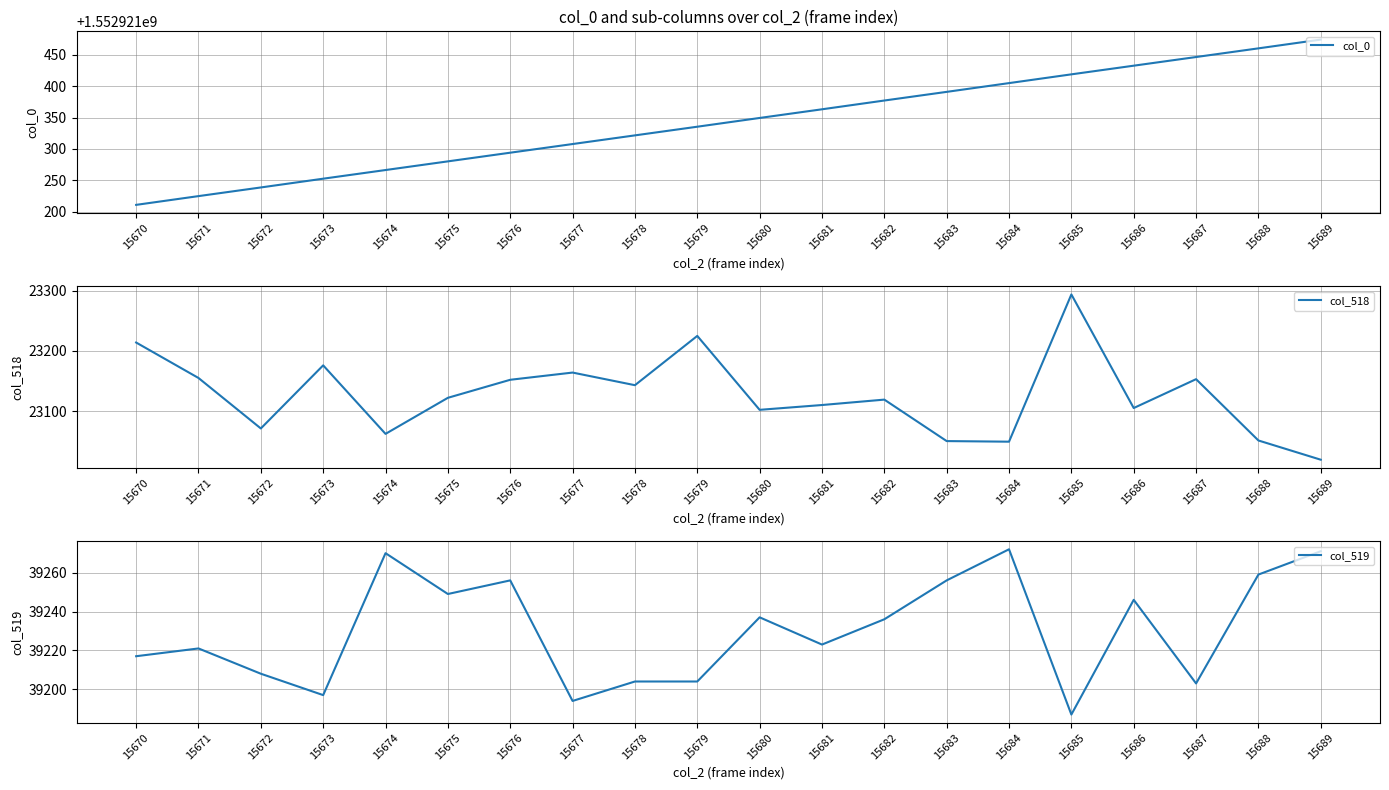

What is the value of the col_518 point at the 3rd from the left?

23071.0